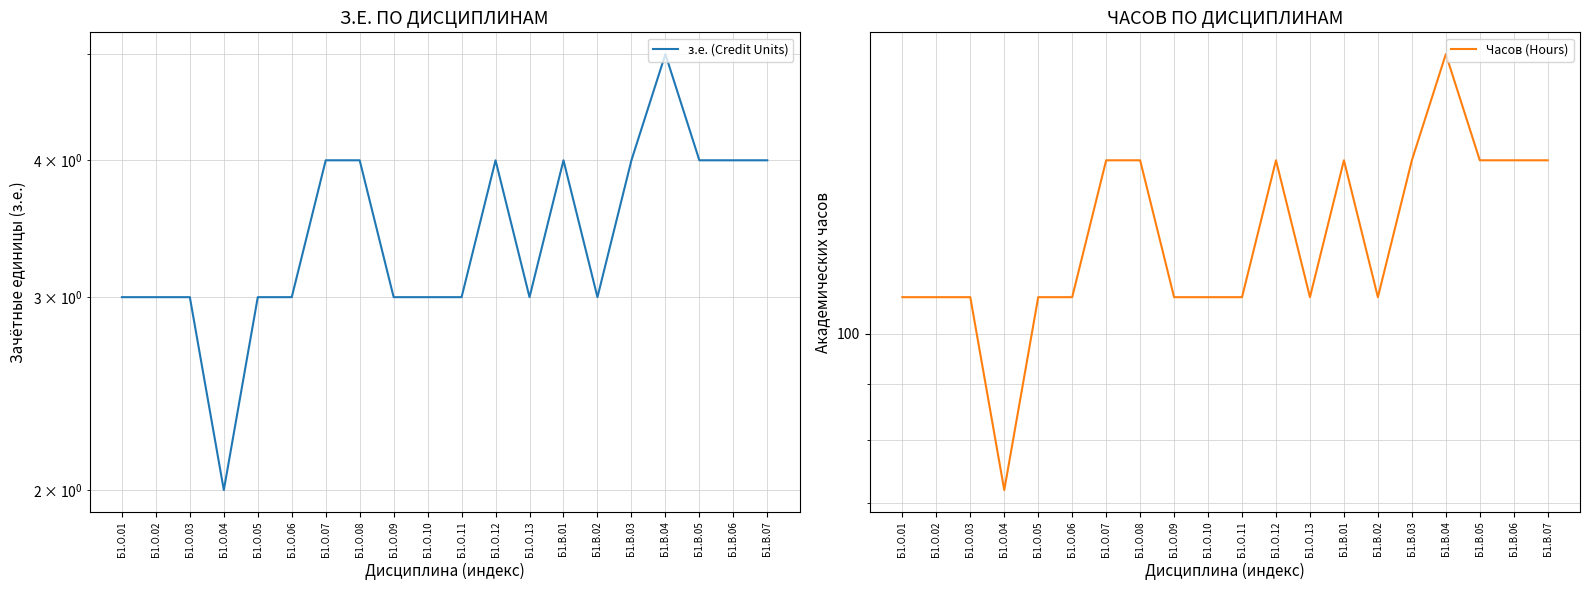

Reading left to right, list all the values displayed in this chart.

з.е. (Credit Units): 3	3	3	2	3	3	4	4	3	3	3	4	3	4	3	4	5	4	4	4
Часов (Hours): 108	108	108	72	108	108	144	144	108	108	108	144	108	144	108	144	180	144	144	144